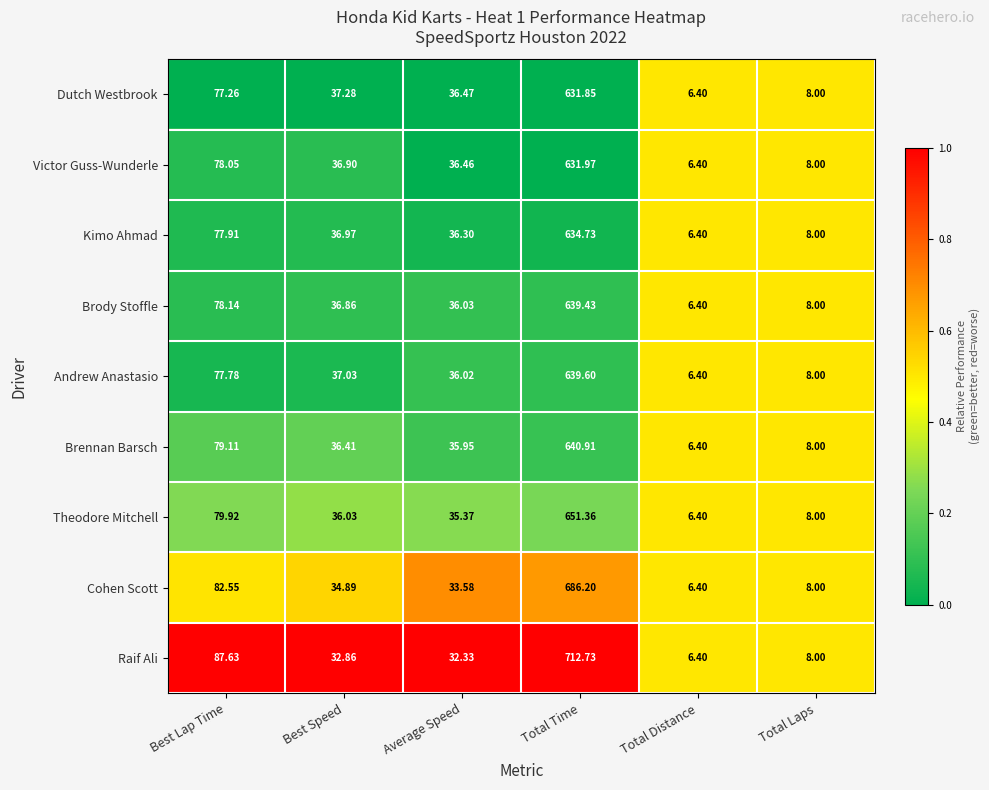

At Total Time, list the series in order from largest to smallest.

Raif Ali, Cohen Scott, Theodore Mitchell, Brennan Barsch, Andrew Anastasio, Brody Stoffle, Kimo Ahmad, Victor Guss-Wunderle, Dutch Westbrook